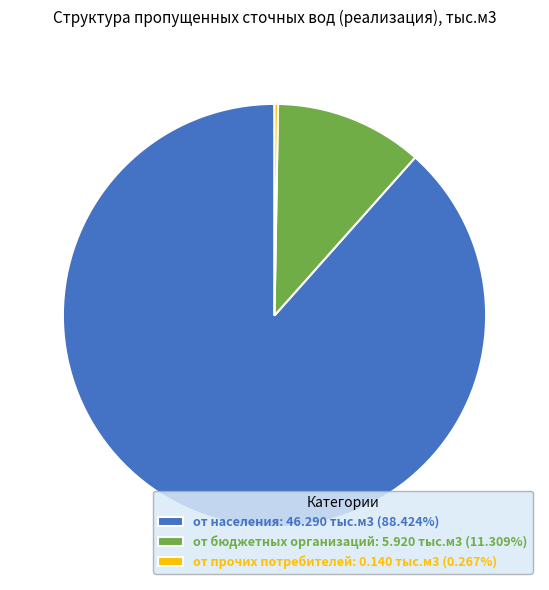

Is there a majority slice in this chart?

Yes